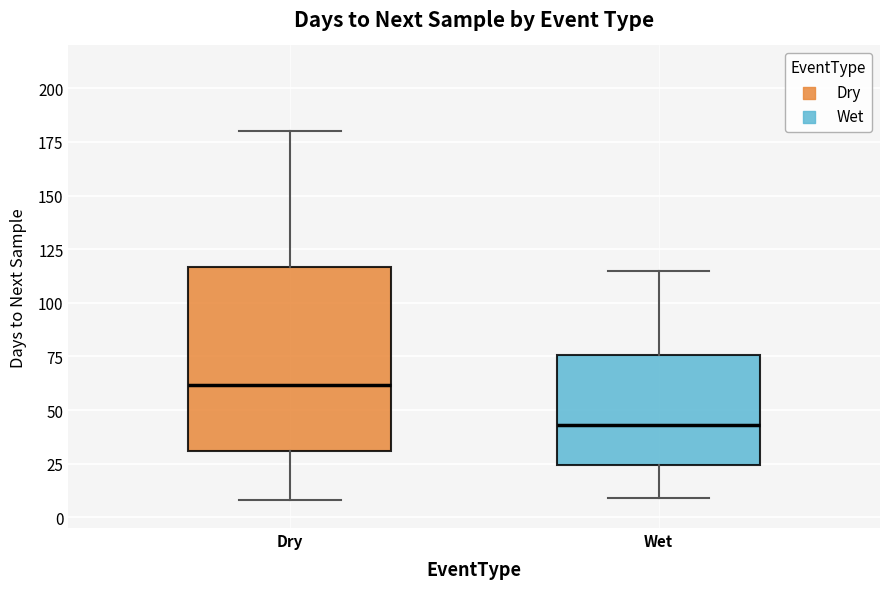

Reading left to right, transcribe this box plot: for each box, give where its median line is, the range the box spans, and where its two whiskers end, as read against the y-axis. The values are not printed on the chart, so give them approximately, as read against the axis.

Dry: median 60, box 30 to 115, whiskers 10 to 180
Wet: median 45, box 25 to 75, whiskers 10 to 115